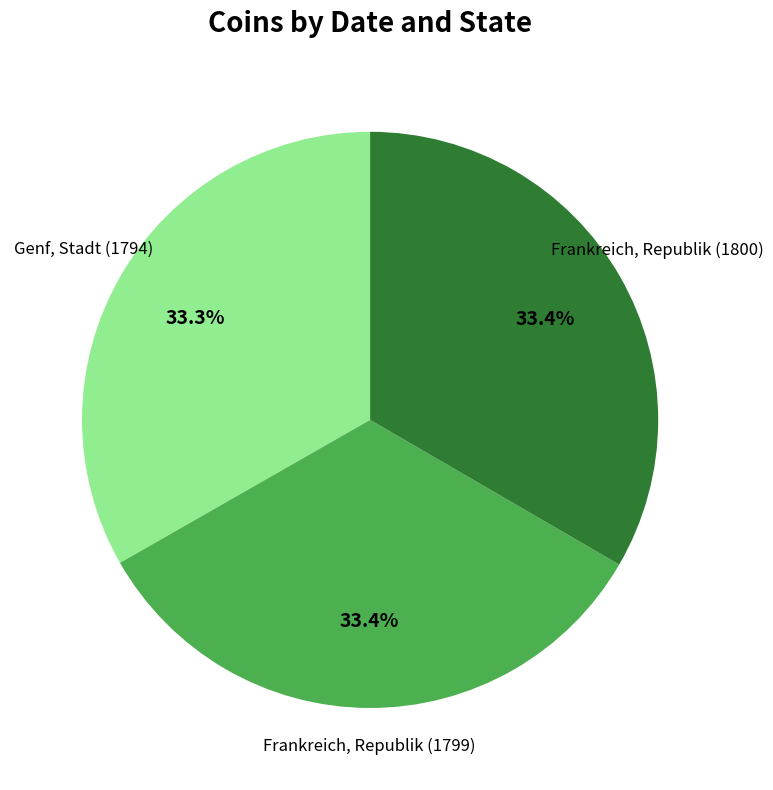

Does any single category account for the majority?

No